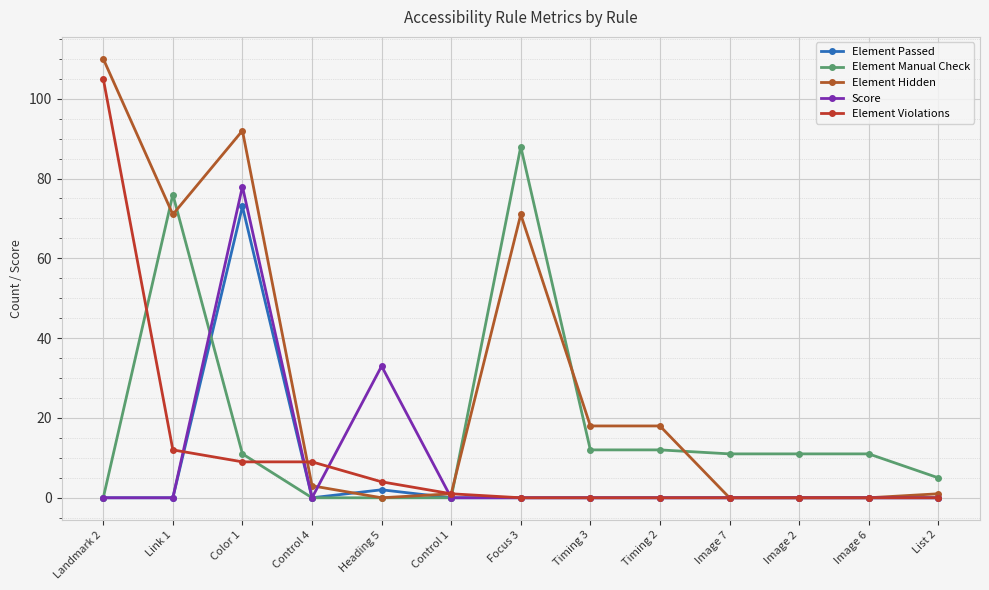

True or false: Element Hidden has a value of 0 at Heading 5.

True